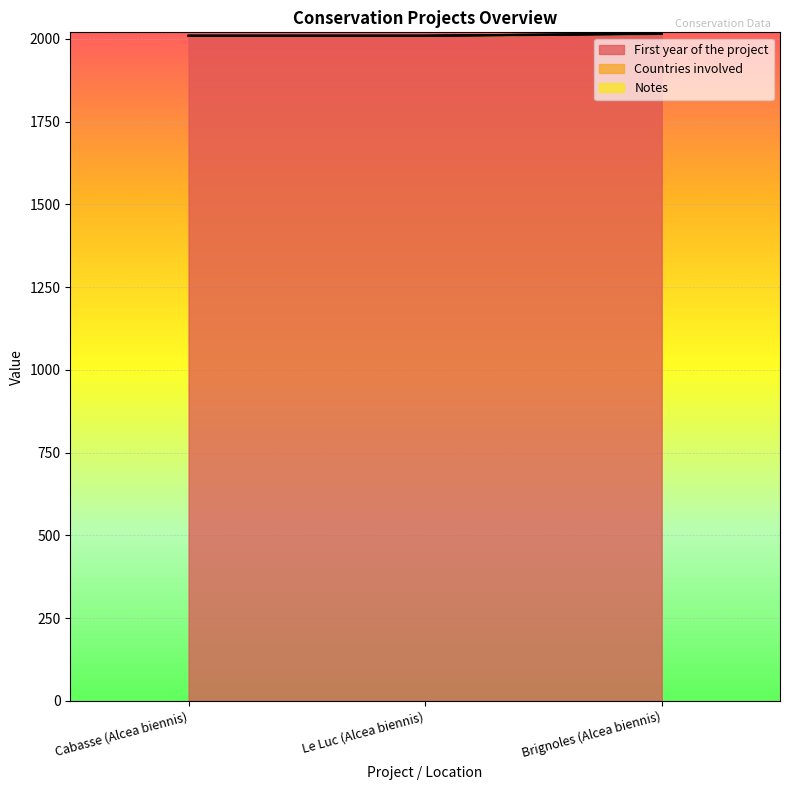

Which category has the lowest value across all series?

Cabasse (Alcea biennis)